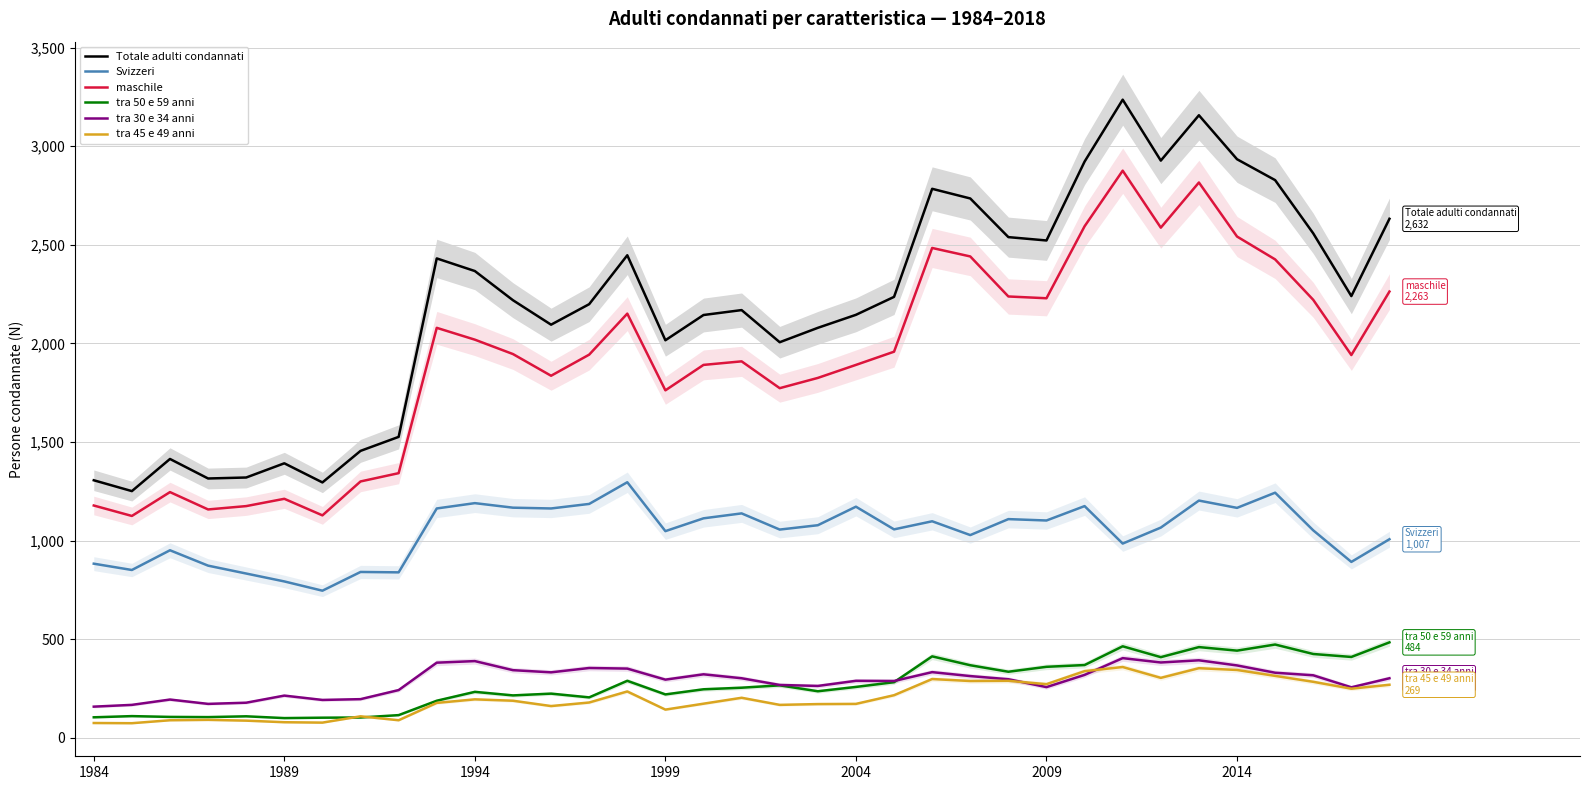

What position from the right is 11?

24